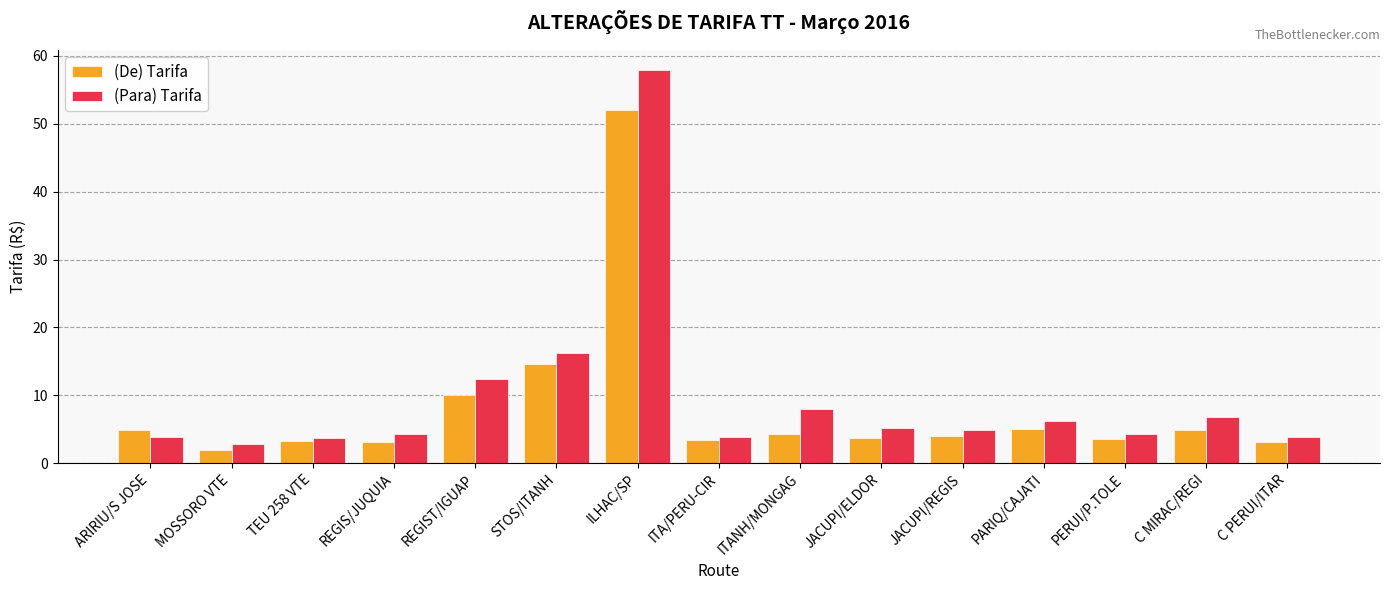

What are all the series names shown in the legend?

(De) Tarifa, (Para) Tarifa